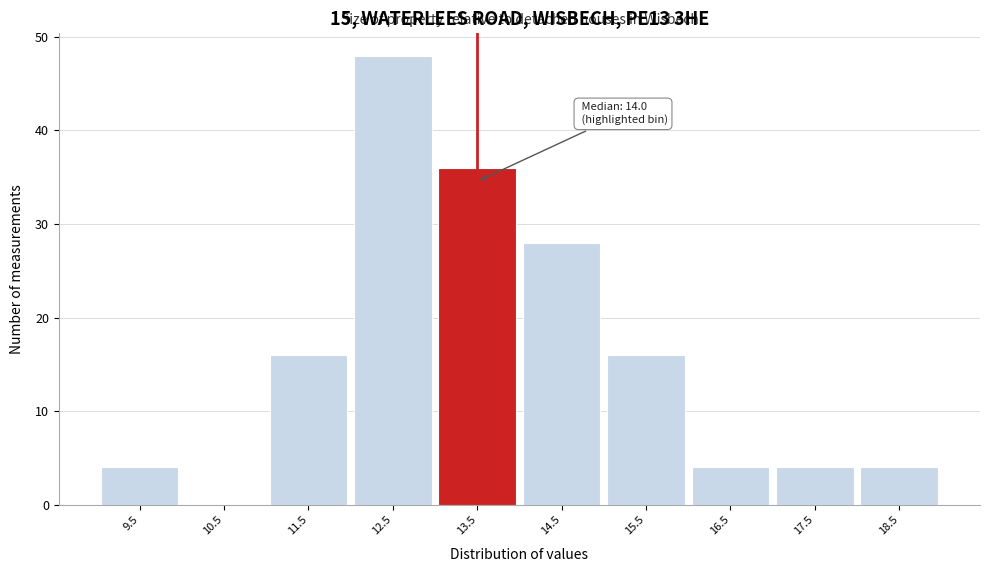

Reading left to right, what are all the values shown in this chart?

9.5=4	10.5=0	11.5=16	12.5=48	13.5=36	14.5=28	15.5=16	16.5=4	17.5=4	18.5=4